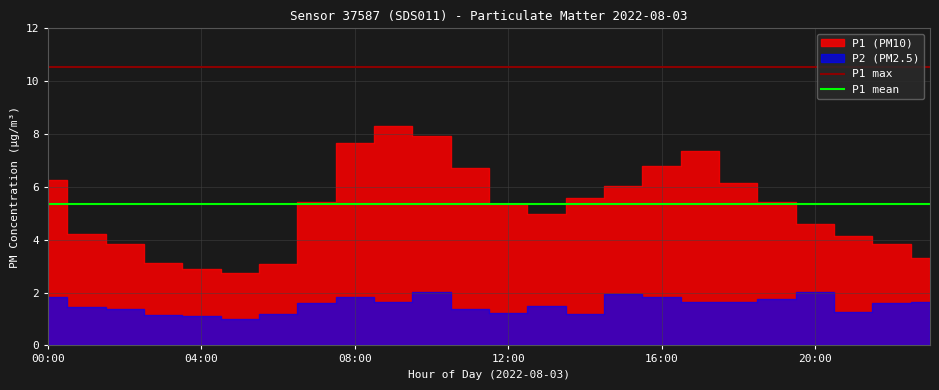

How many lines are shown in the chart?

2